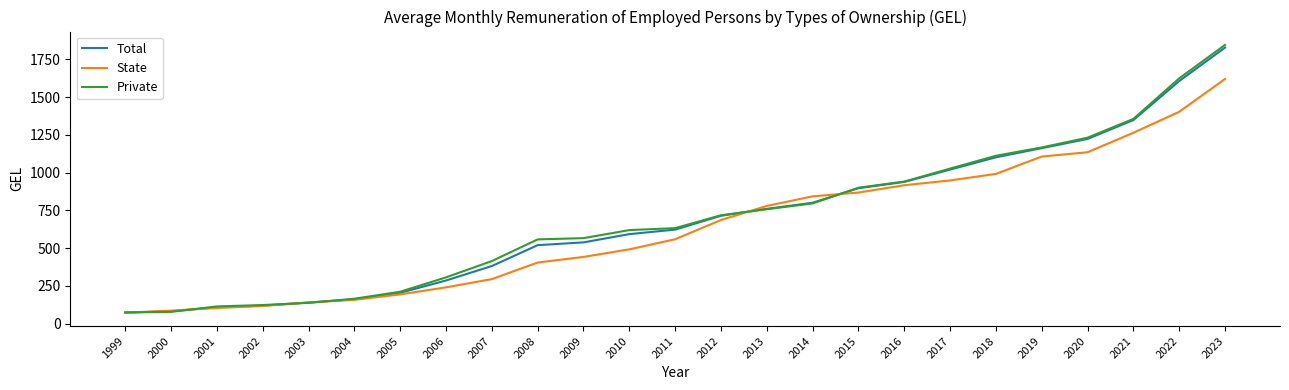

Rank the series by their average value, from highest to lowest.

Private, Total, State